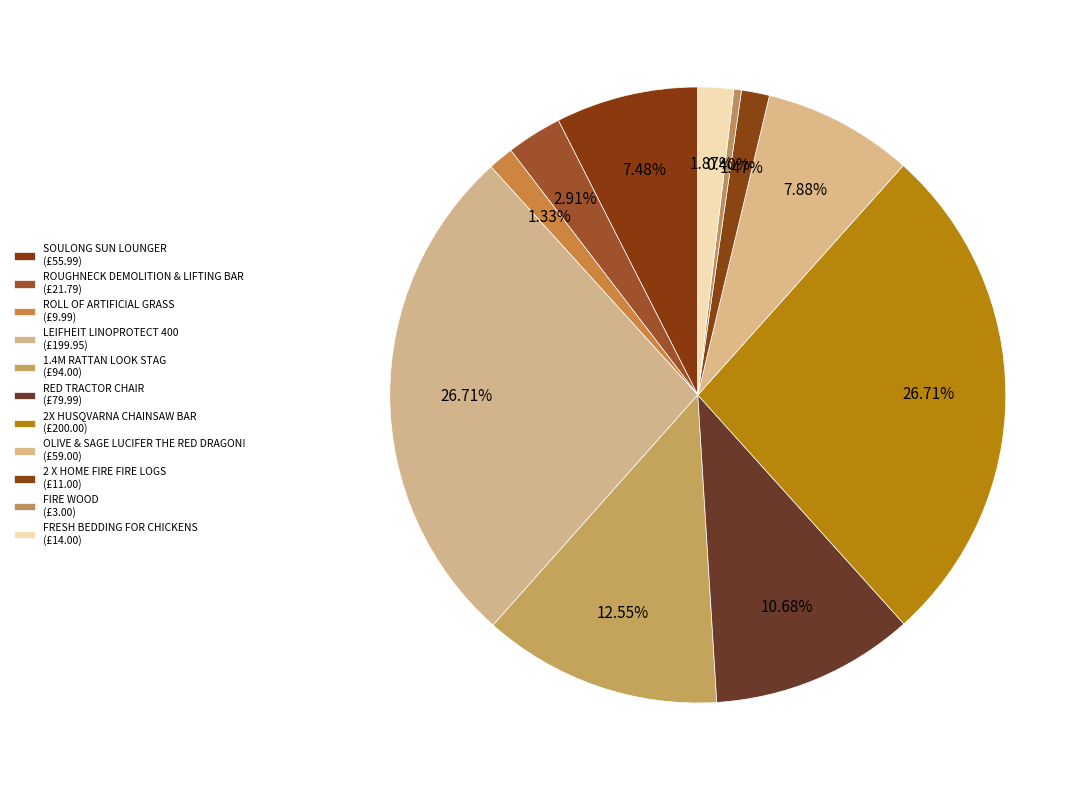

What is the largest slice in the pie chart?

2X HUSQVARNA CHAINSAW BAR